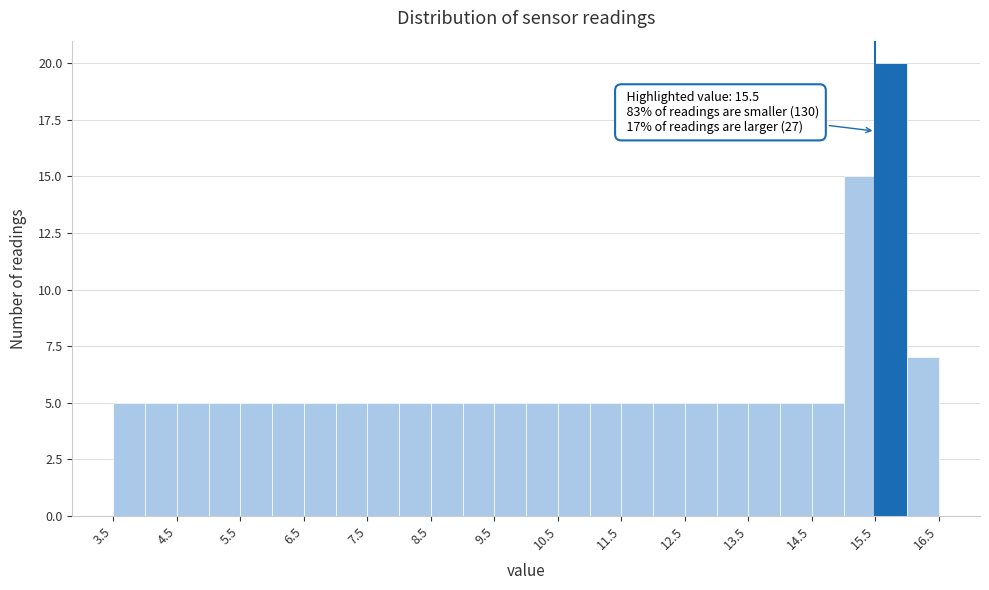

Over which range of the x-axis is the bar tallest?

15.5 to 16.0